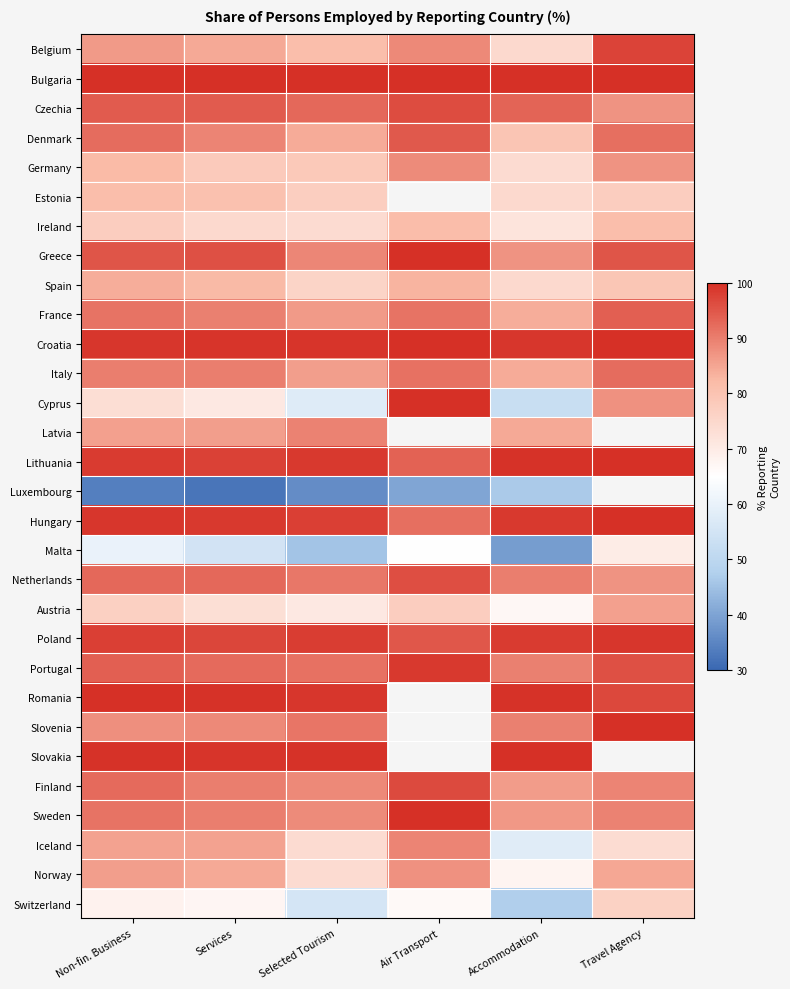

Is the value of Poland at Air Transport greater than the value of Iceland at Non-fin. Business?

Yes